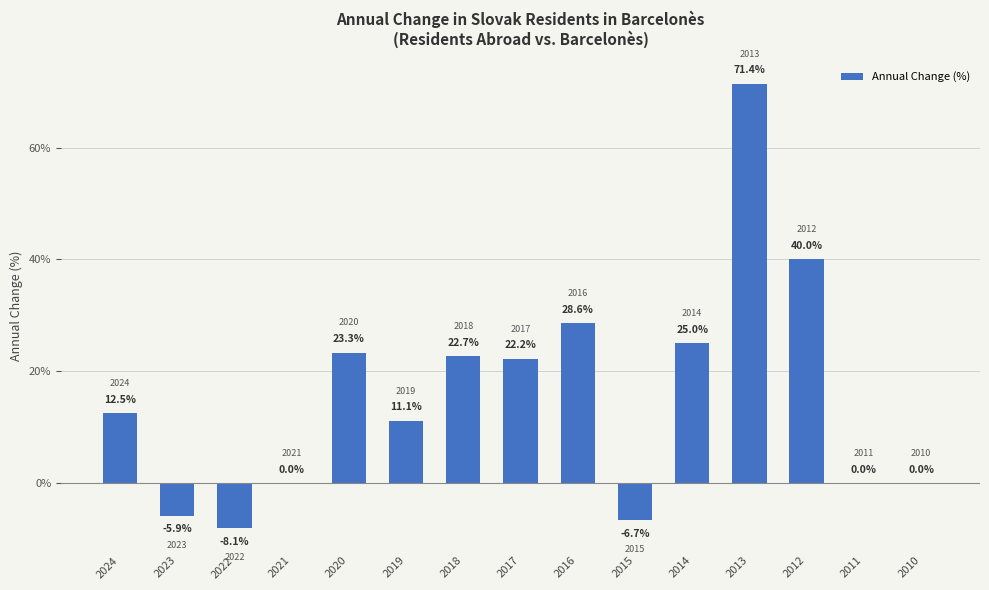

The chart shows a value of 22.2 at 2017. True or false?

True